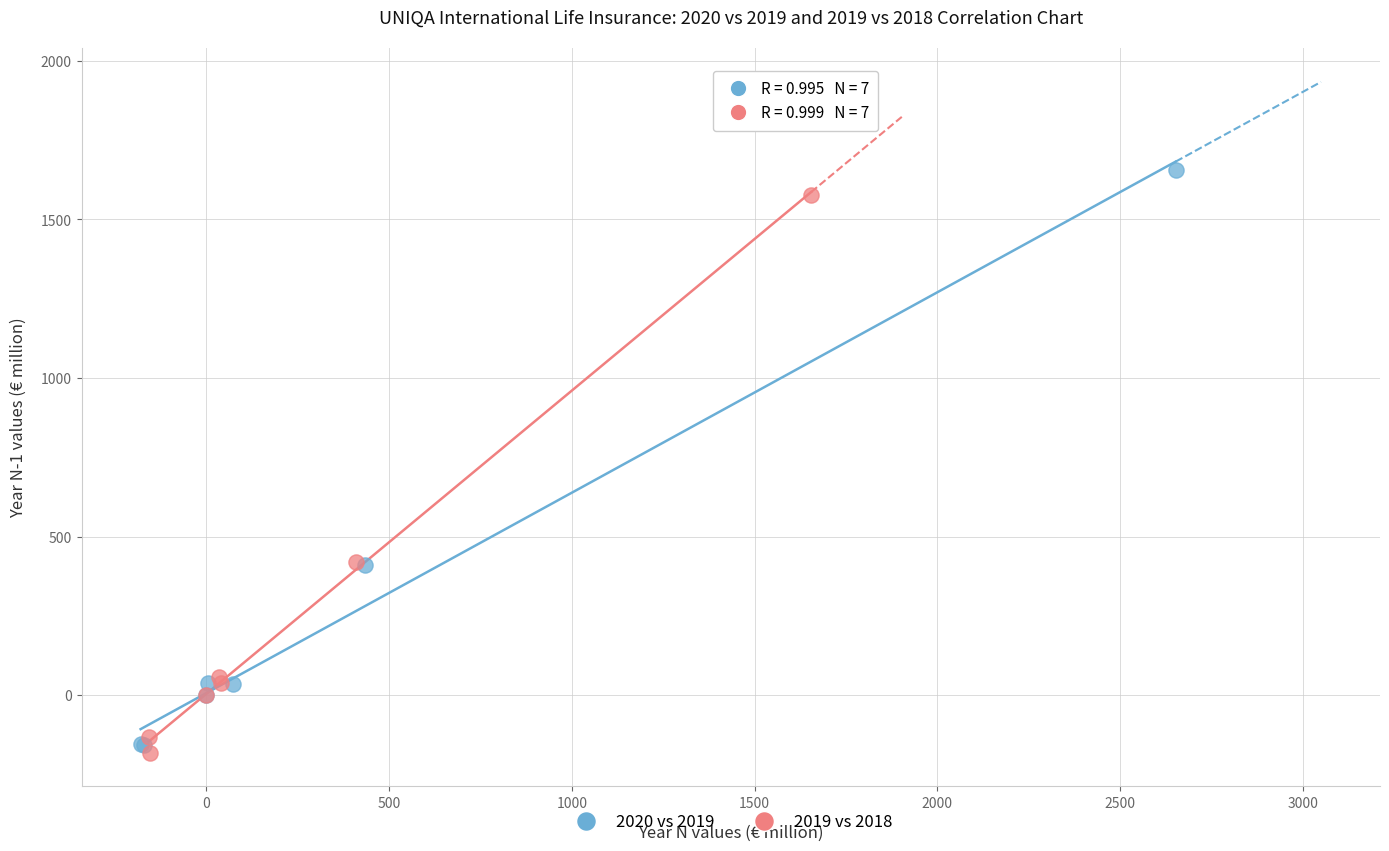

Which series has the widest spread of Y values?

2020 vs 2019